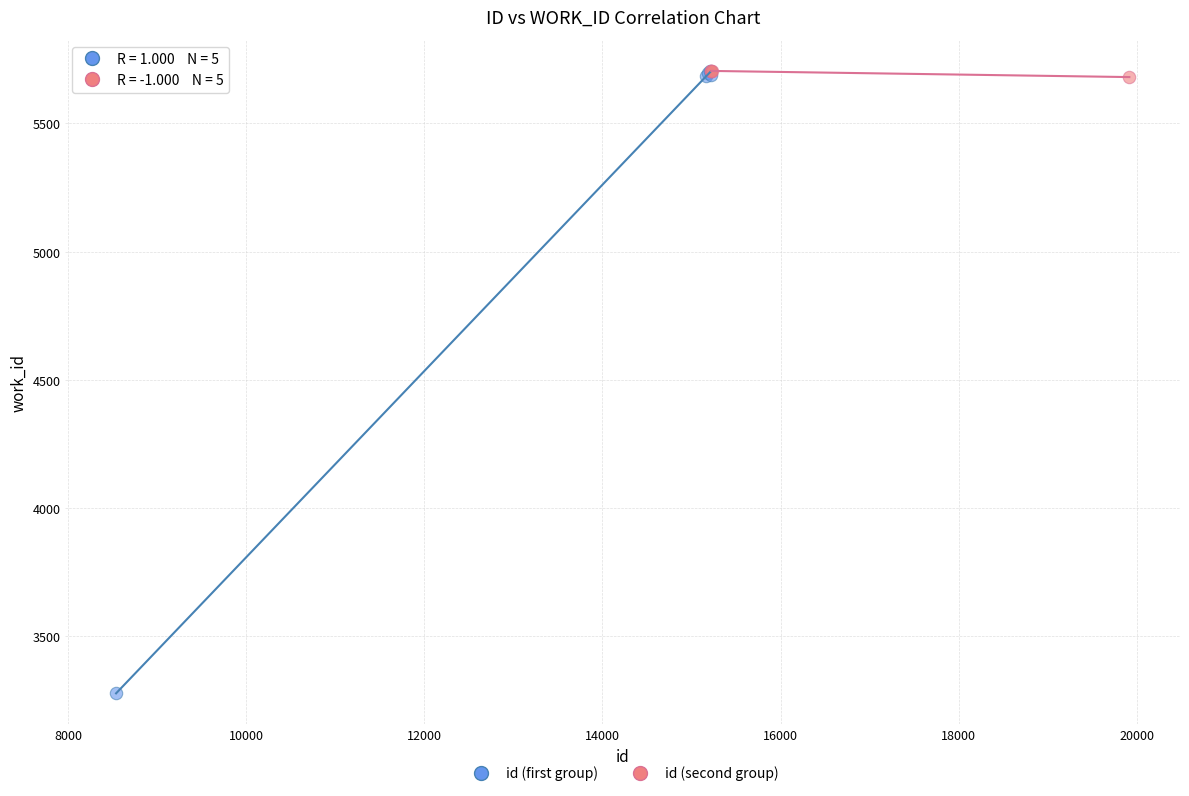

Which series contains the lowest Y value?

id (first group)